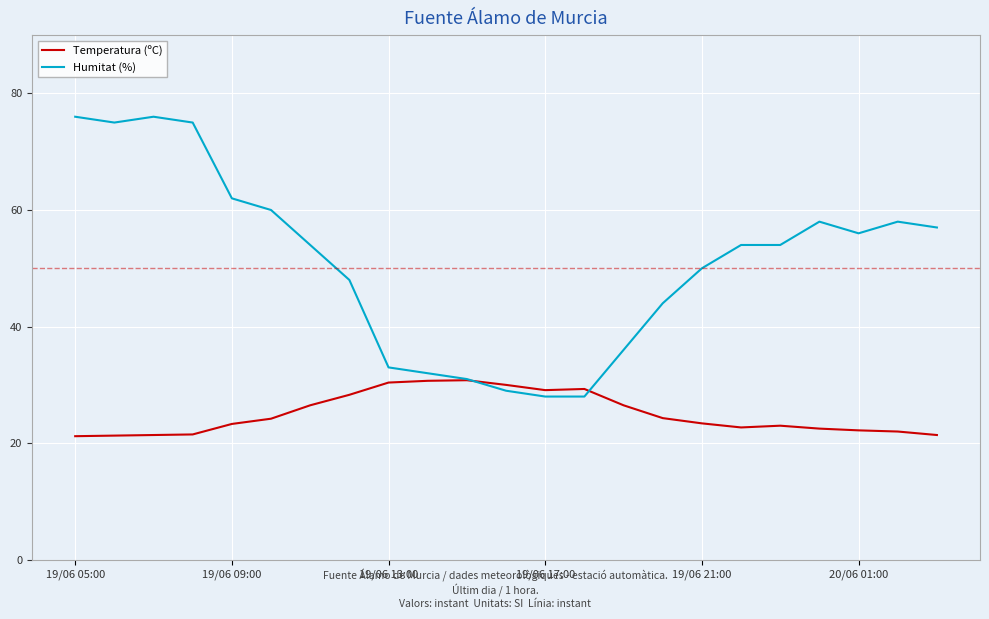

Which series has the largest total across all categories?

Humitat (%)